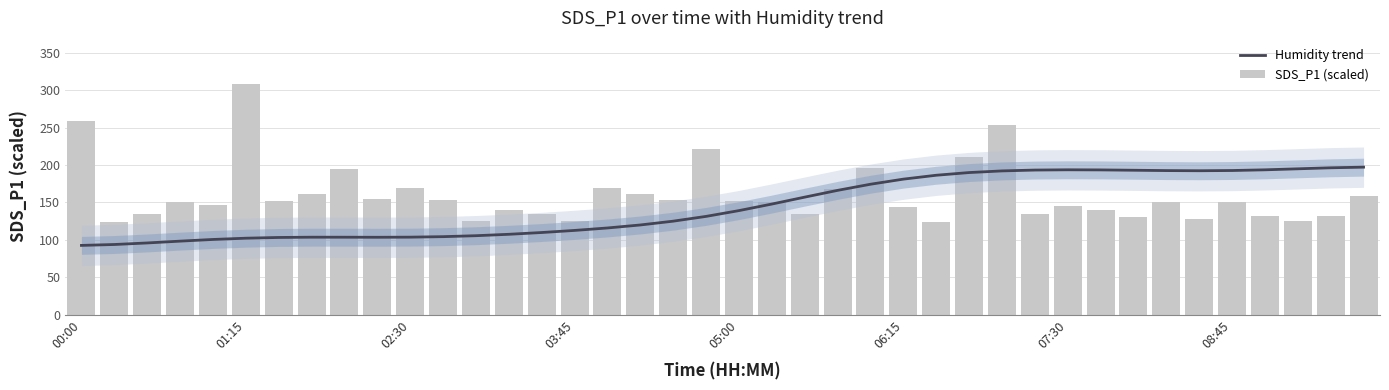

Which series has the widest spread of values?

SDS_P1 (scaled)